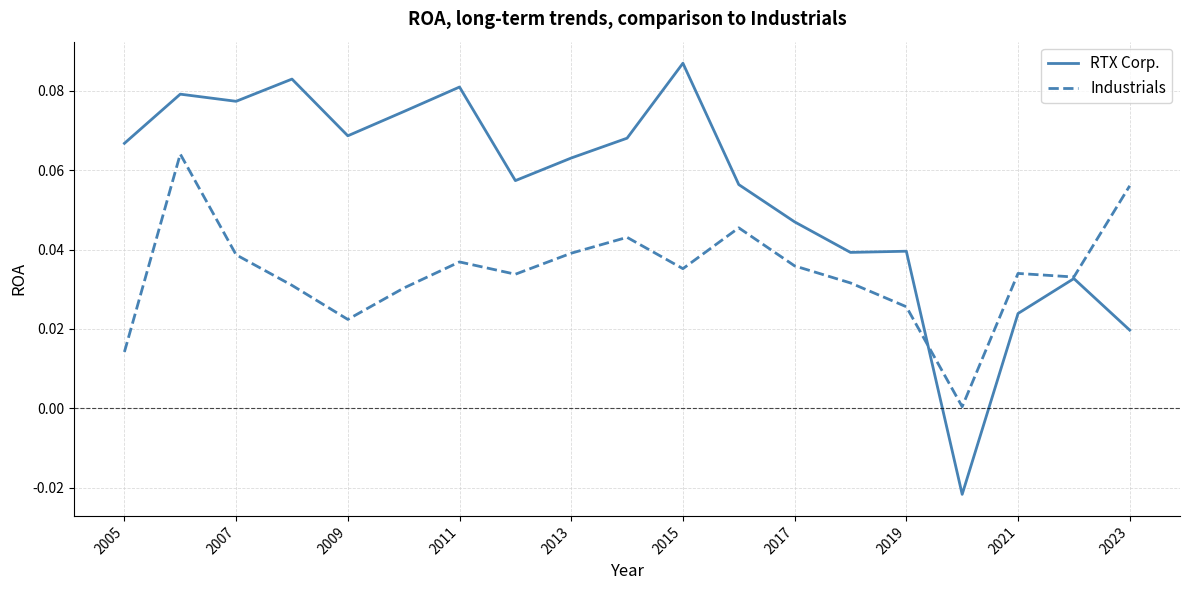

List the series in order of their peak value, highest first.

RTX Corp., Industrials